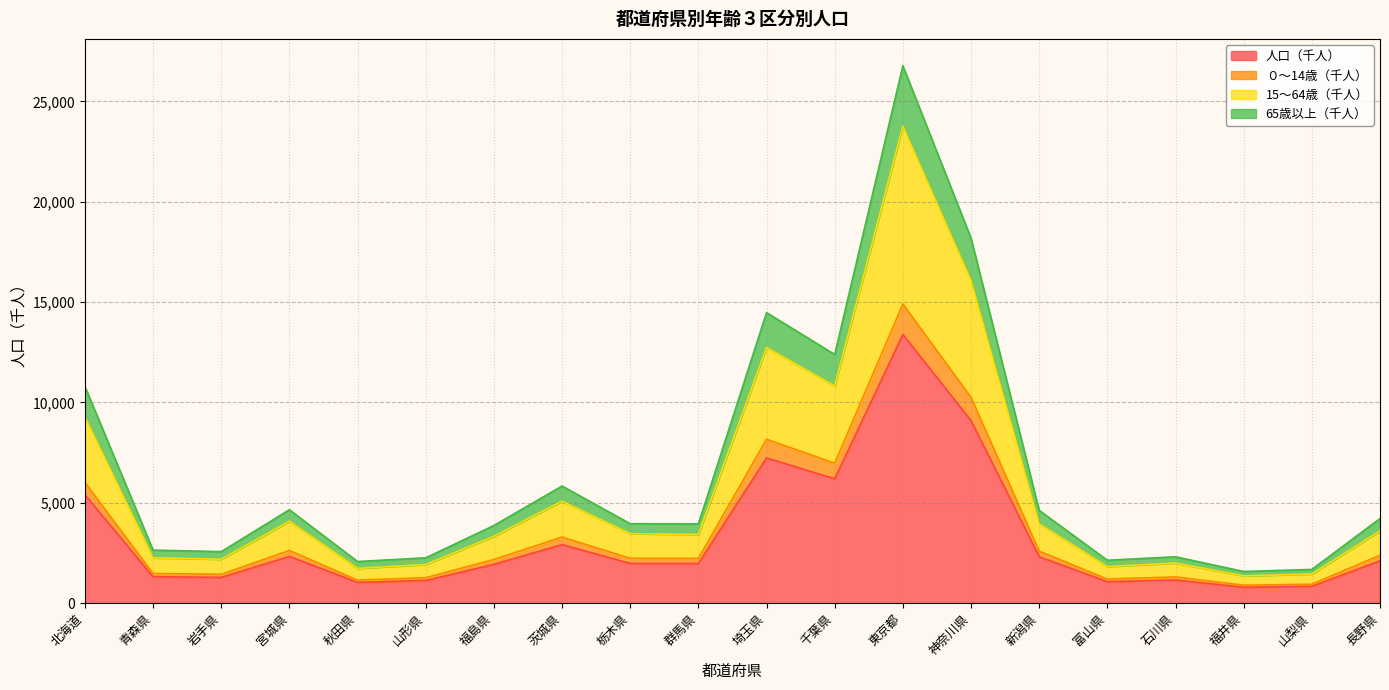

What is the total value across all series at 富山県?

2140